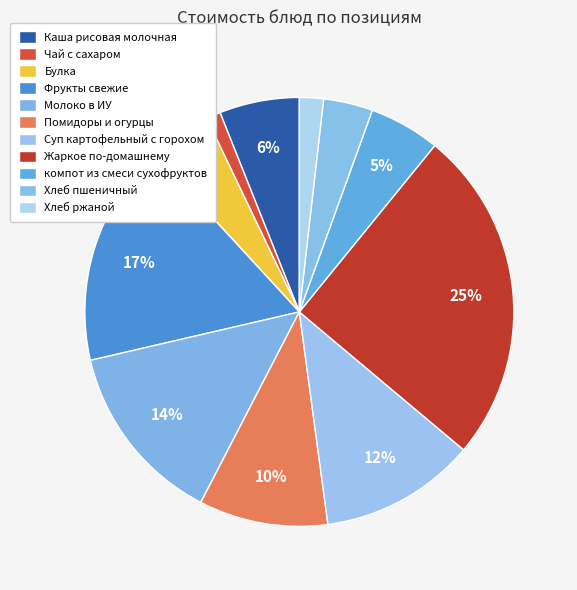

Which category has the smallest portion of the pie?

Чай с сахаром